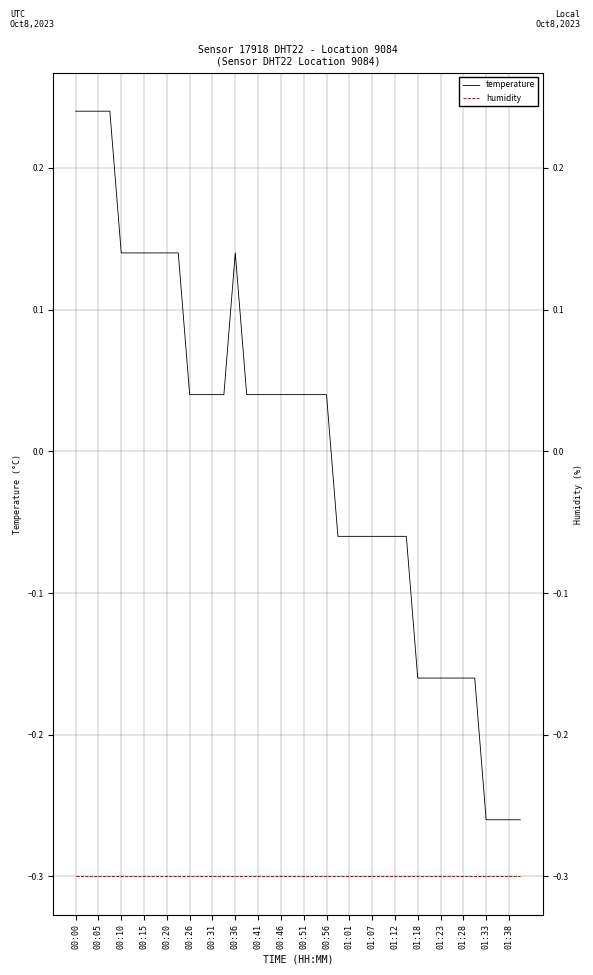

Between 35 and 01:28, which is larger?

01:28